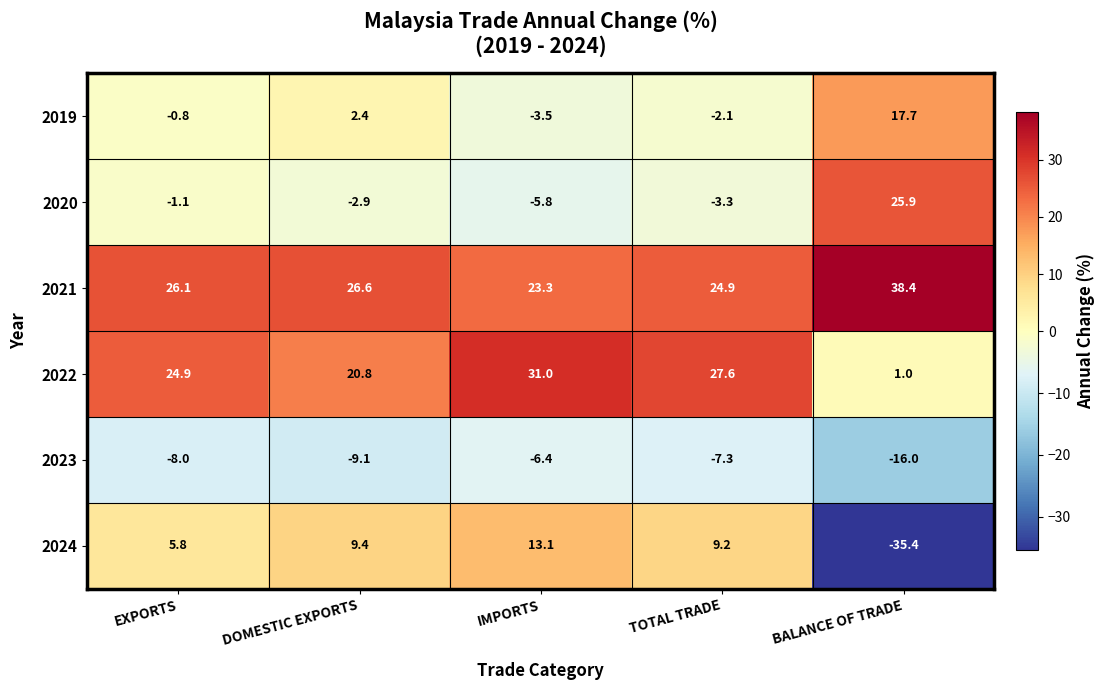

Which series has the largest range (max minus min)?

2024